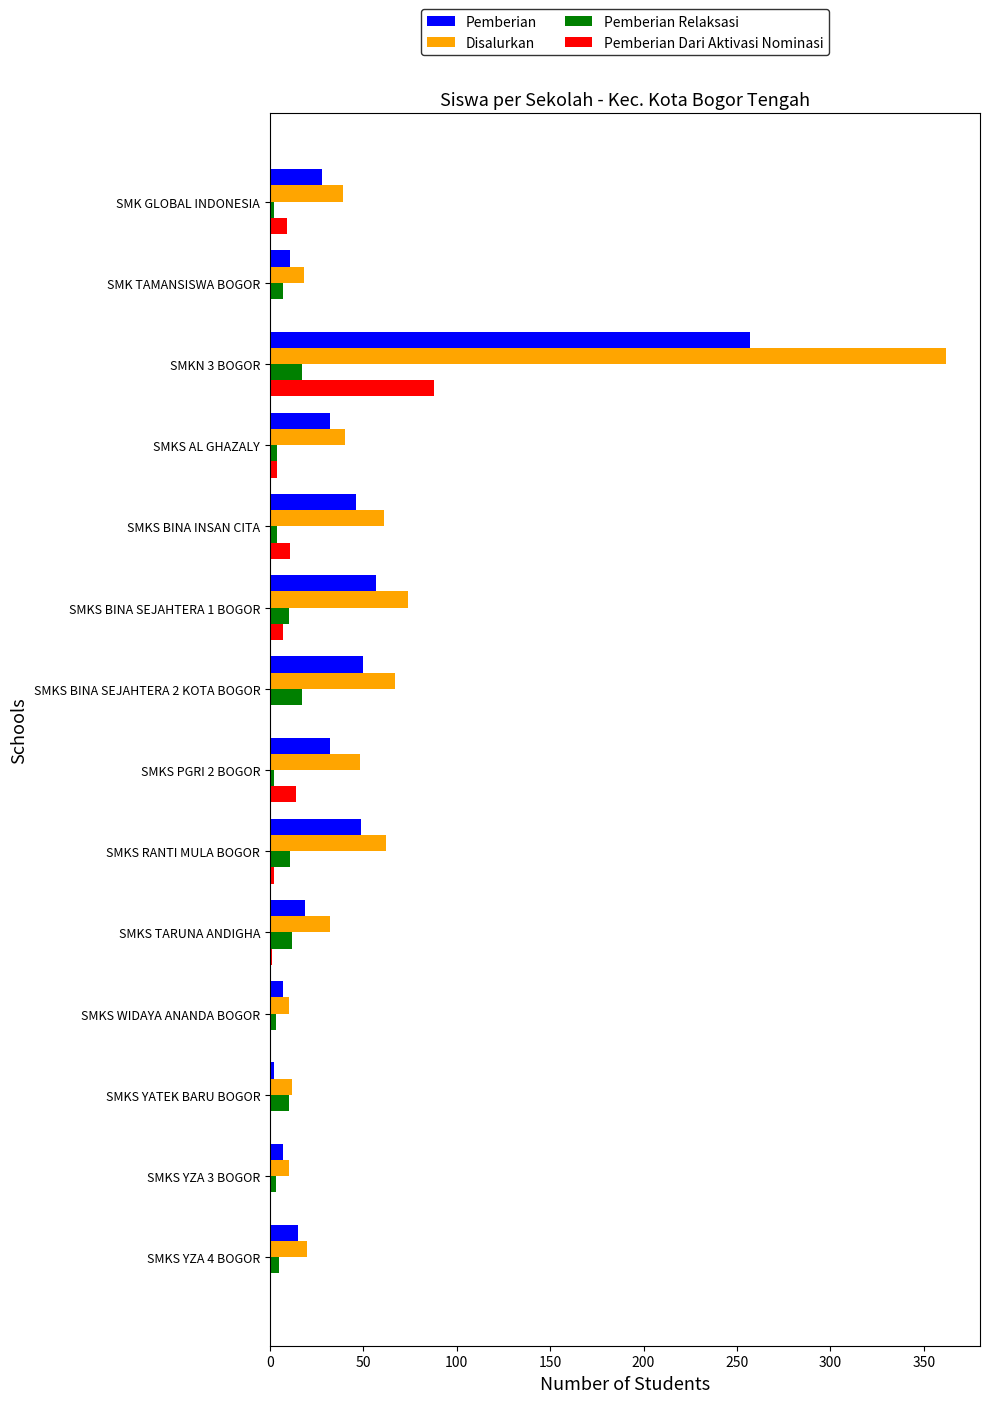

What is the sum of all Pemberian Relaksasi values?

107